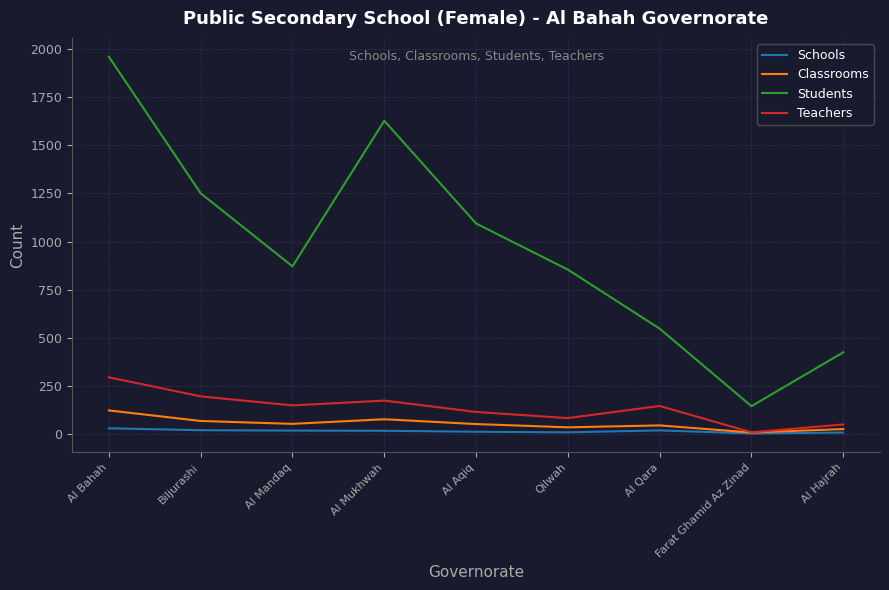

List the series in order of their peak value, highest first.

Students, Teachers, Classrooms, Schools